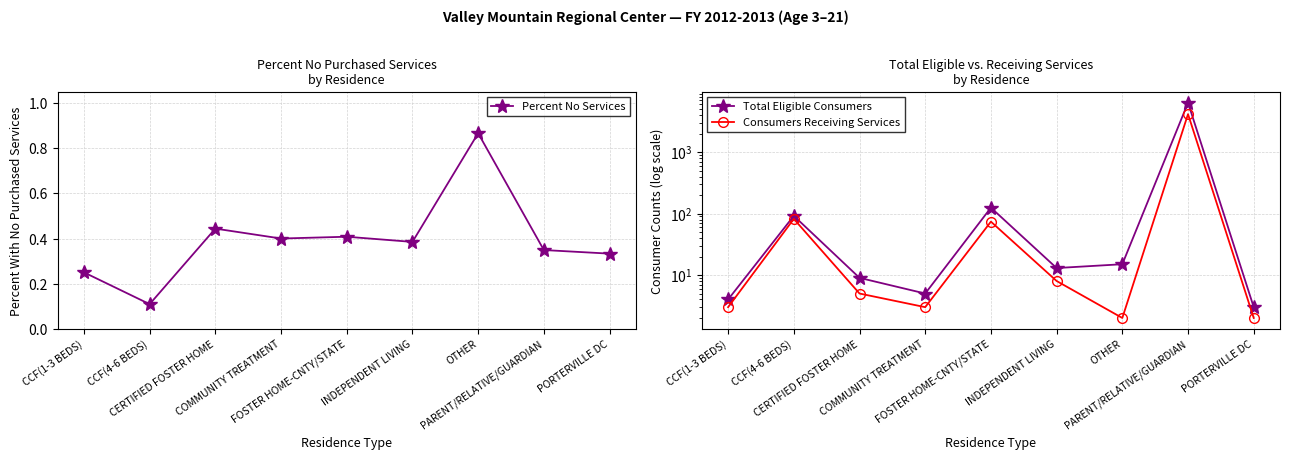

In Total Eligible Consumers, how many points are lower than both neighbors (excluding endpoints)?

2